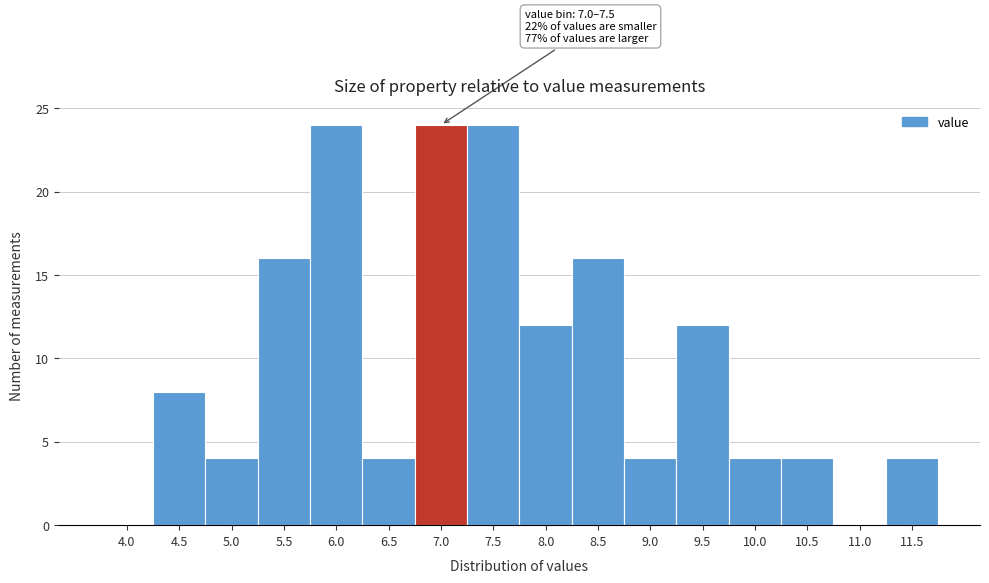

Reading right to left, transcribe all the data shown in this chart.

11.5=4	11.0=0	10.5=4	10.0=4	9.5=12	9.0=4	8.5=16	8.0=12	7.5=24	7.0=24	6.5=4	6.0=24	5.5=16	5.0=4	4.5=8	4.0=0